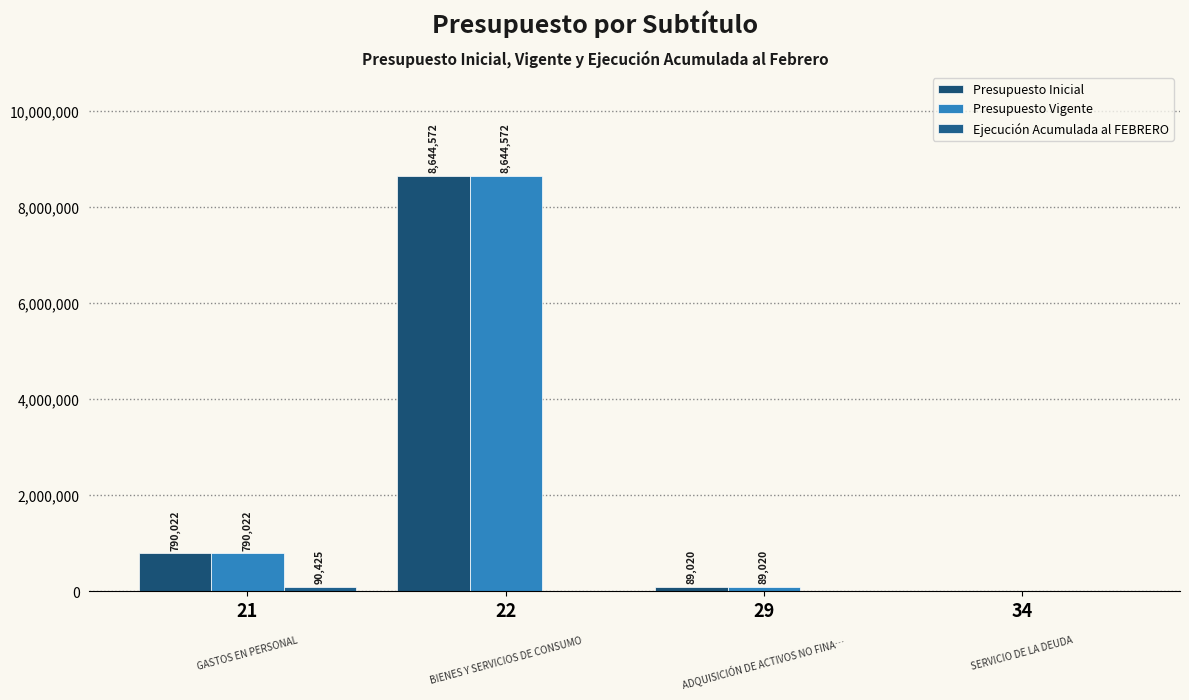

Is it true that Presupuesto Vigente equals 790022 at 21?

True